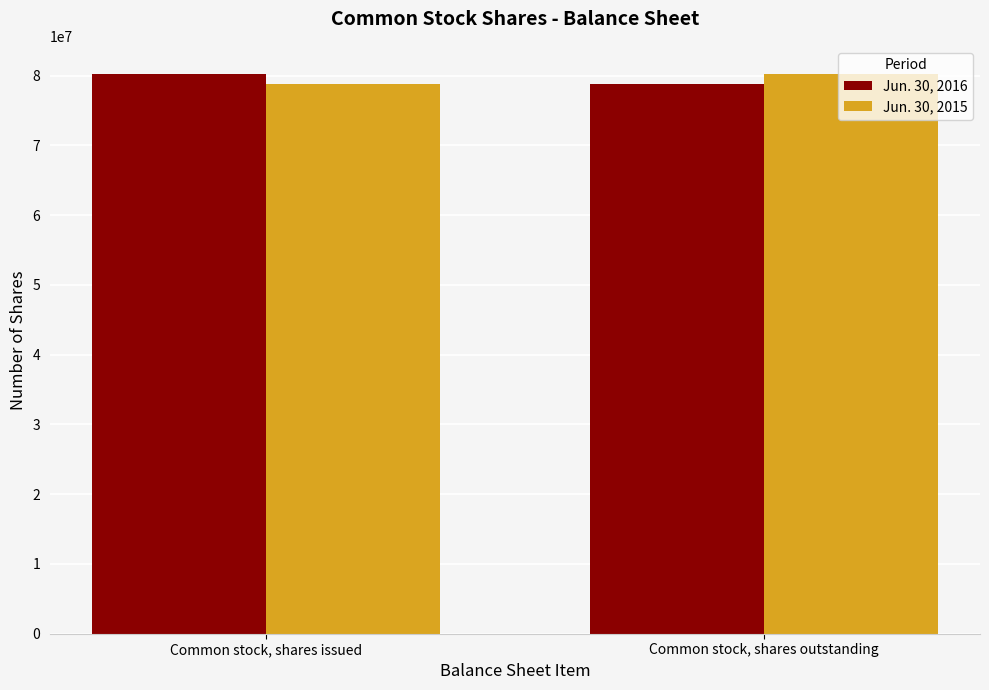

Reading right to left, what are all the values shown in this chart?

Jun. 30, 2016: 78771905	80268999
Jun. 30, 2015: 80268999	78771905